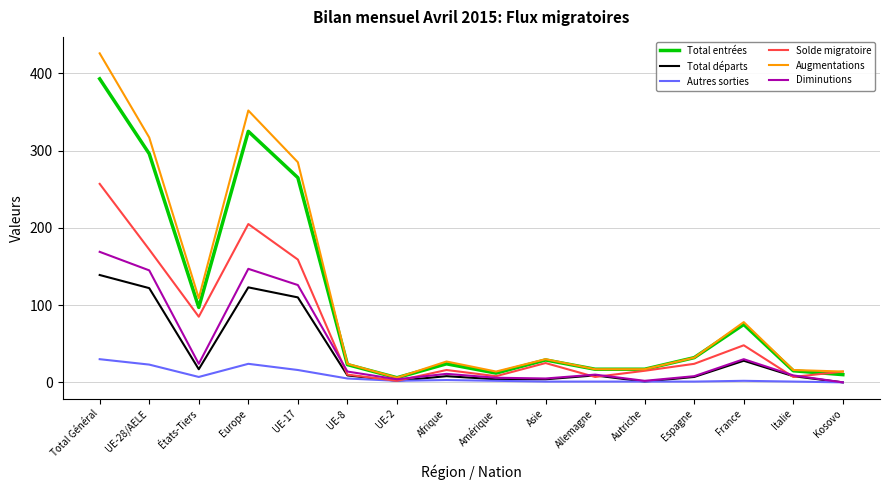

Between Europe and France, which series saw the biggest shift?

Augmentations